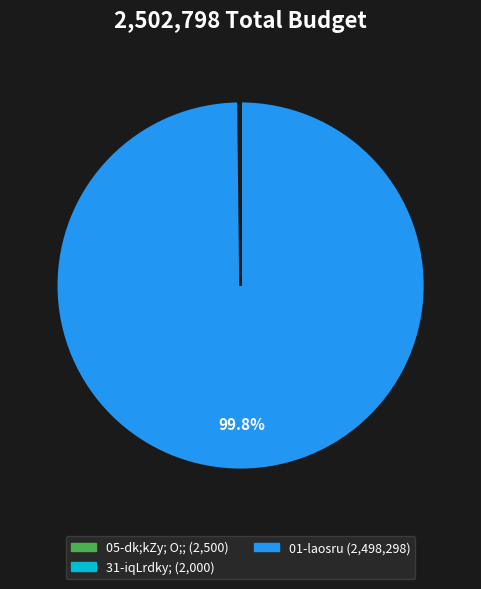

Is there any slice that represents more than half of the pie?

Yes